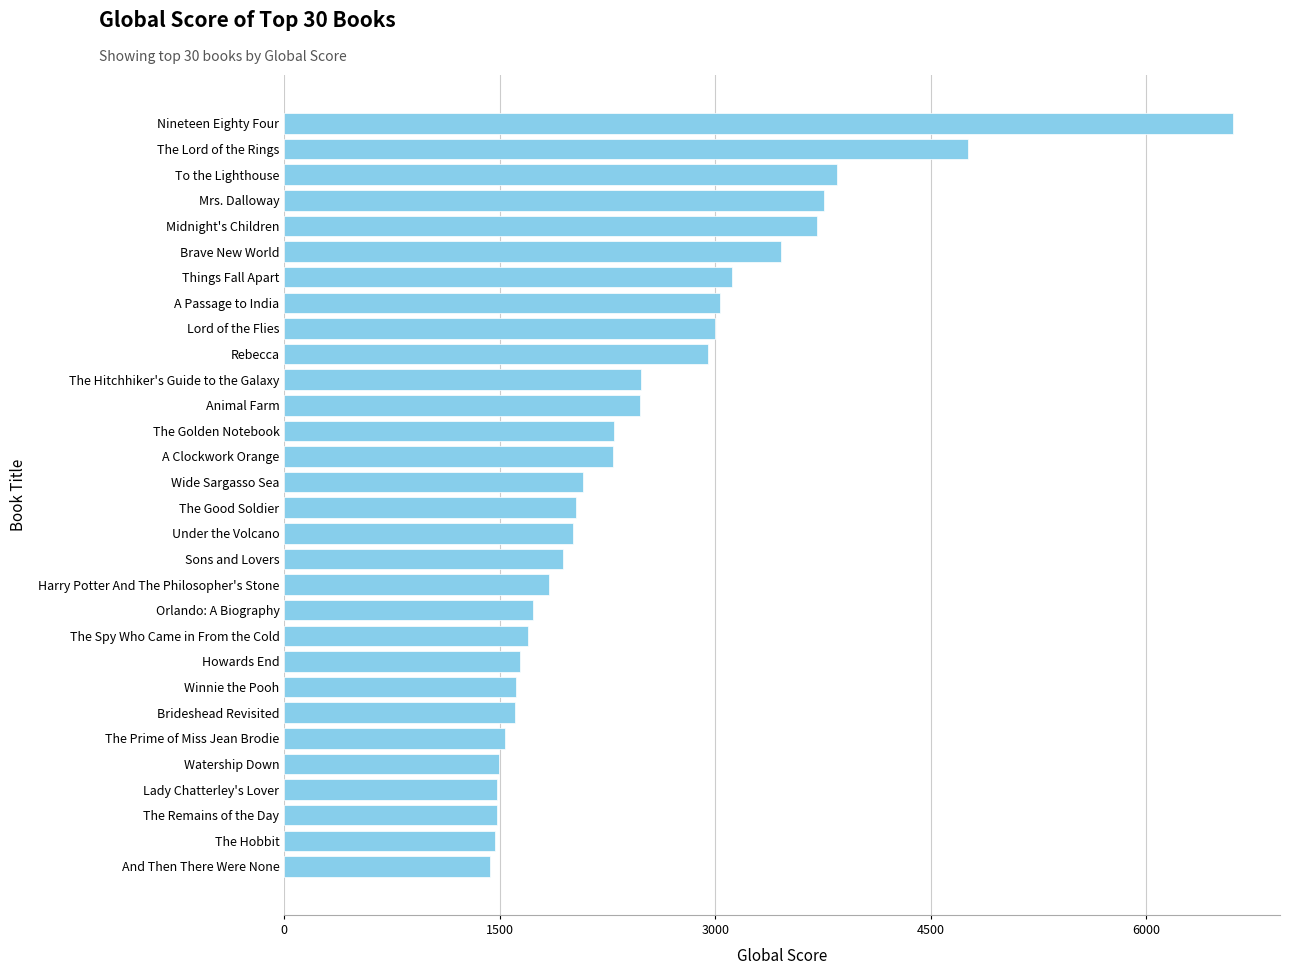

At which label is the value closest to 4018?

To the Lighthouse